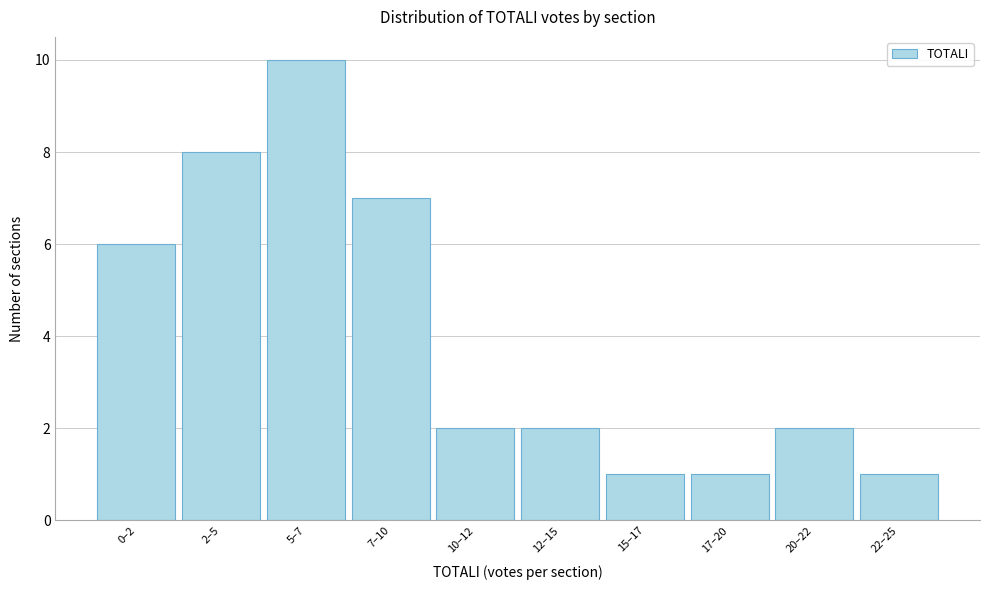

Reading right to left, transcribe all the data shown in this chart.

22–25=1	20–22=2	17–20=1	15–17=1	12–15=2	10–12=2	7–10=7	5–7=10	2–5=8	0–2=6